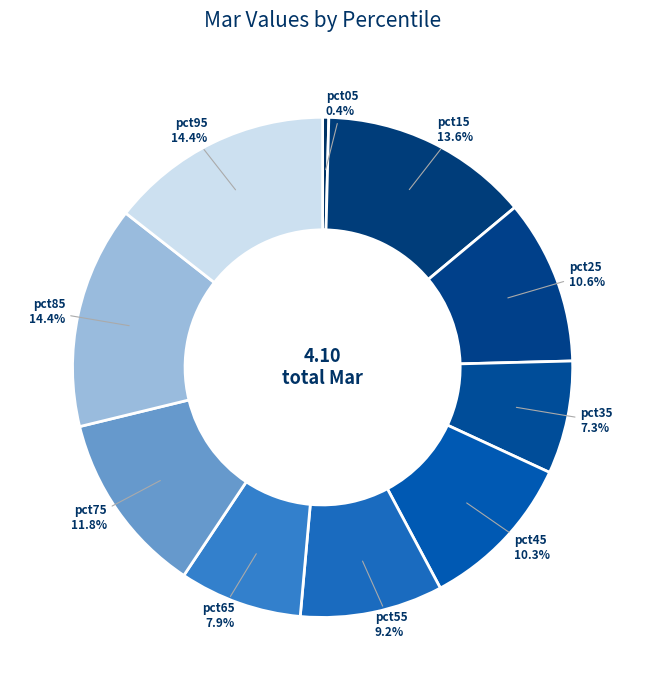

What percentage is the pct15 slice, to the nearest percent?

14%